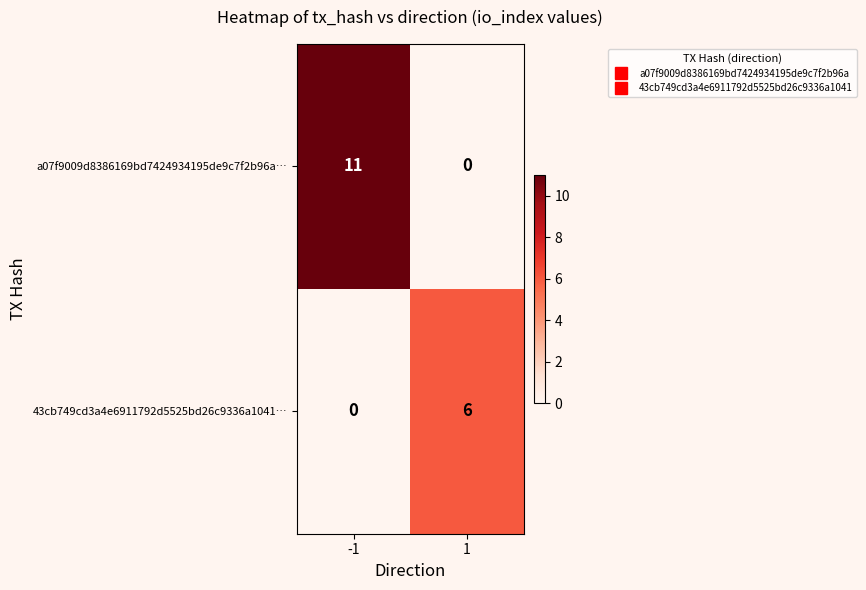

What is the total value across all series at 1?

6